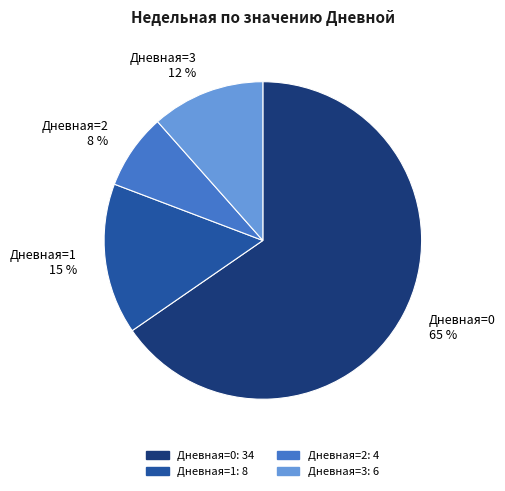

Is Дневная=0 65 % the majority of the pie?

Yes